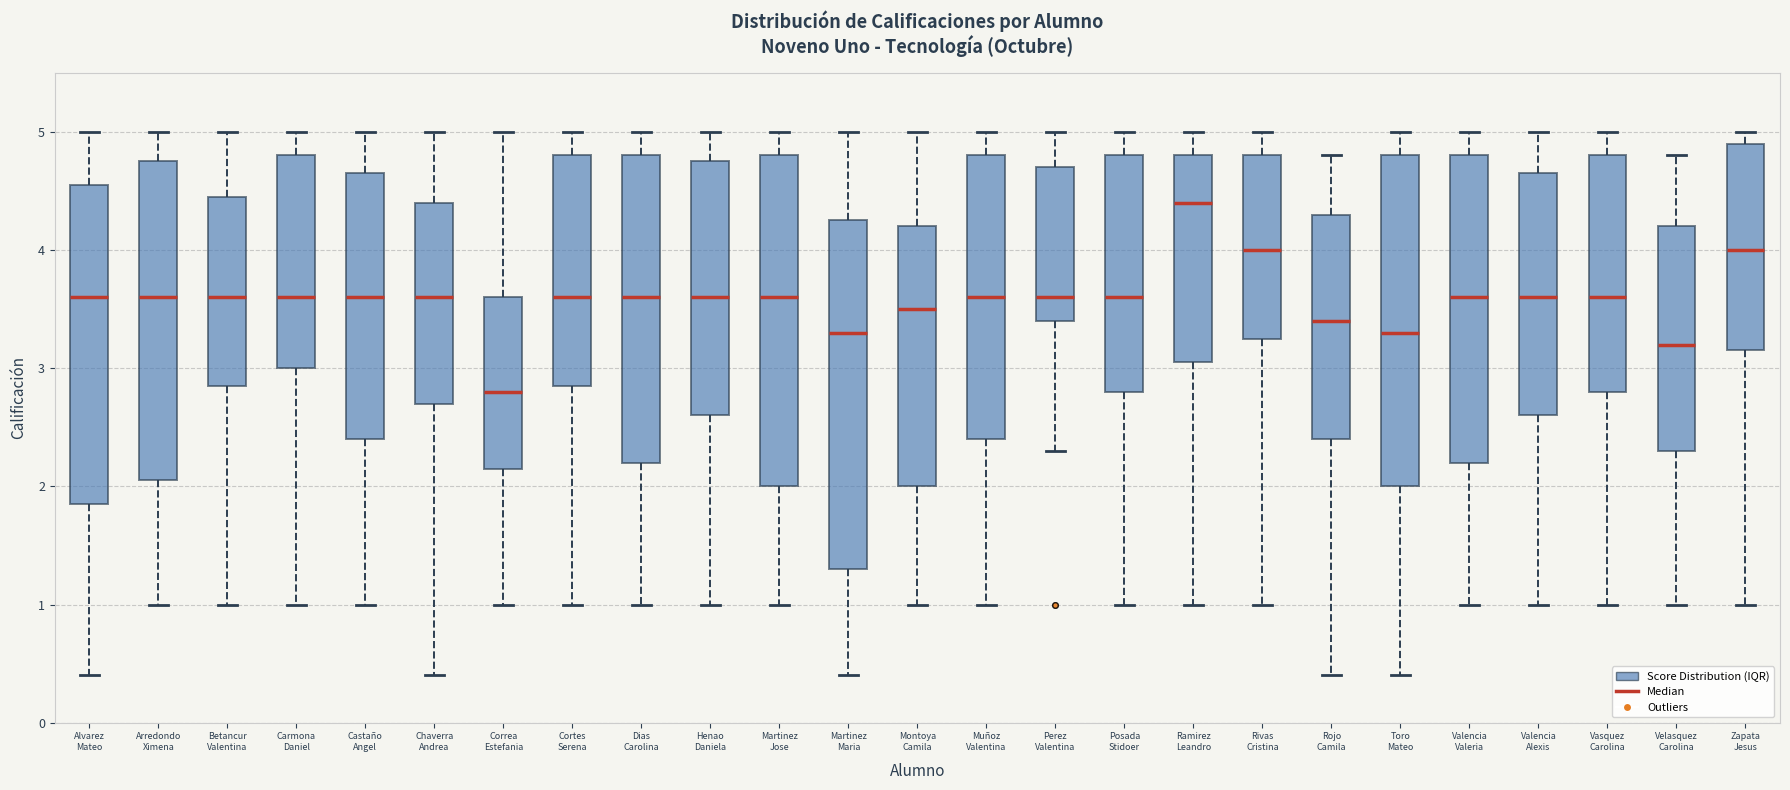

Reading left to right, transcribe this box plot: for each box, give where its median line is, the range the box spans, and where its two whiskers end, as read against the y-axis. The values are not printed on the chart, so give them approximately, as read against the axis.

Alvarez Mateo: median 3.6, box 1.9 to 4.6, whiskers 0.4 to 5.0
Arredondo Ximena: median 3.6, box 2.1 to 4.8, whiskers 1.0 to 5.0
Betancur Valentina: median 3.6, box 2.9 to 4.5, whiskers 1.0 to 5.0
Carmona Daniel: median 3.6, box 3.0 to 4.8, whiskers 1.0 to 5.0
Castaño Angel: median 3.6, box 2.4 to 4.7, whiskers 1.0 to 5.0
Chaverra Andrea: median 3.6, box 2.7 to 4.4, whiskers 0.4 to 5.0
Correa Estefania: median 2.8, box 2.2 to 3.6, whiskers 1.0 to 5.0
Cortes Serena: median 3.6, box 2.9 to 4.8, whiskers 1.0 to 5.0
Dias Carolina: median 3.6, box 2.2 to 4.8, whiskers 1.0 to 5.0
Henao Daniela: median 3.6, box 2.6 to 4.8, whiskers 1.0 to 5.0
Martinez Jose: median 3.6, box 2.0 to 4.8, whiskers 1.0 to 5.0
Martinez Maria: median 3.3, box 1.3 to 4.3, whiskers 0.4 to 5.0
Montoya Camila: median 3.5, box 2.0 to 4.2, whiskers 1.0 to 5.0
Muñoz Valentina: median 3.6, box 2.4 to 4.8, whiskers 1.0 to 5.0
Perez Valentina: median 3.6, box 3.4 to 4.7, whiskers 2.3 to 5.0
Posada Stidoer: median 3.6, box 2.8 to 4.8, whiskers 1.0 to 5.0
Ramirez Leandro: median 4.4, box 3.1 to 4.8, whiskers 1.0 to 5.0
Rivas Cristina: median 4.0, box 3.3 to 4.8, whiskers 1.0 to 5.0
Rojo Camila: median 3.4, box 2.4 to 4.3, whiskers 0.4 to 4.8
Toro Mateo: median 3.3, box 2.0 to 4.8, whiskers 0.4 to 5.0
Valencia Valeria: median 3.6, box 2.2 to 4.8, whiskers 1.0 to 5.0
Valencia Alexis: median 3.6, box 2.6 to 4.7, whiskers 1.0 to 5.0
Vasquez Carolina: median 3.6, box 2.8 to 4.8, whiskers 1.0 to 5.0
Velasquez Carolina: median 3.2, box 2.3 to 4.2, whiskers 1.0 to 4.8
Zapata Jesus: median 4.0, box 3.2 to 4.9, whiskers 1.0 to 5.0